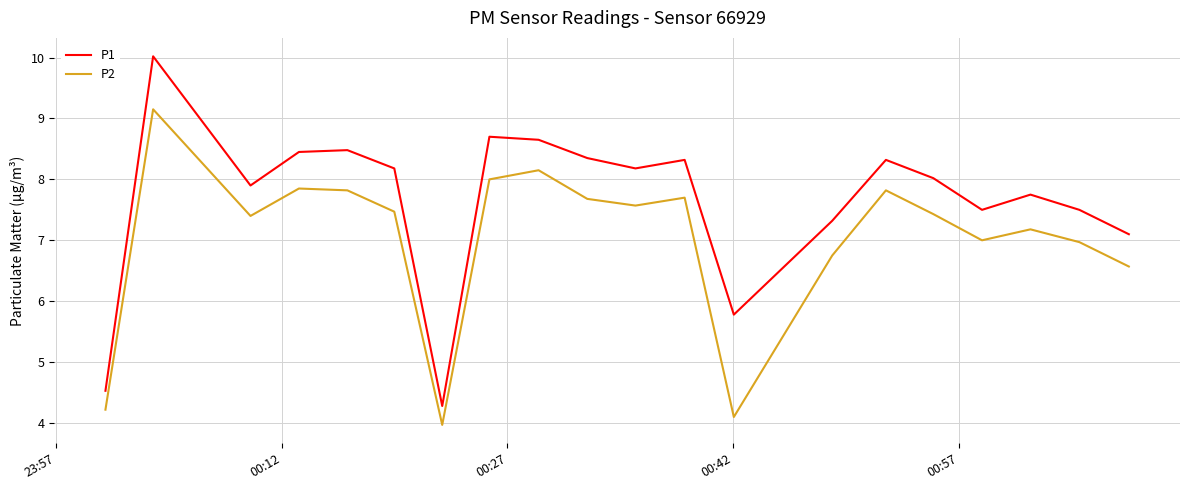

Which series has the largest total across all categories?

P1